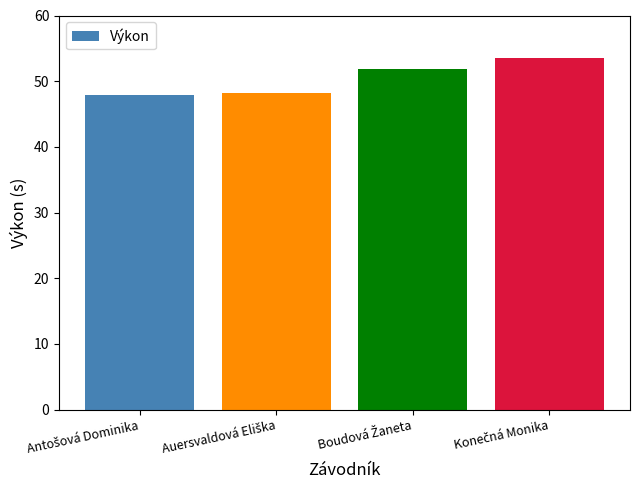

Count the number of categories in the chart.

4